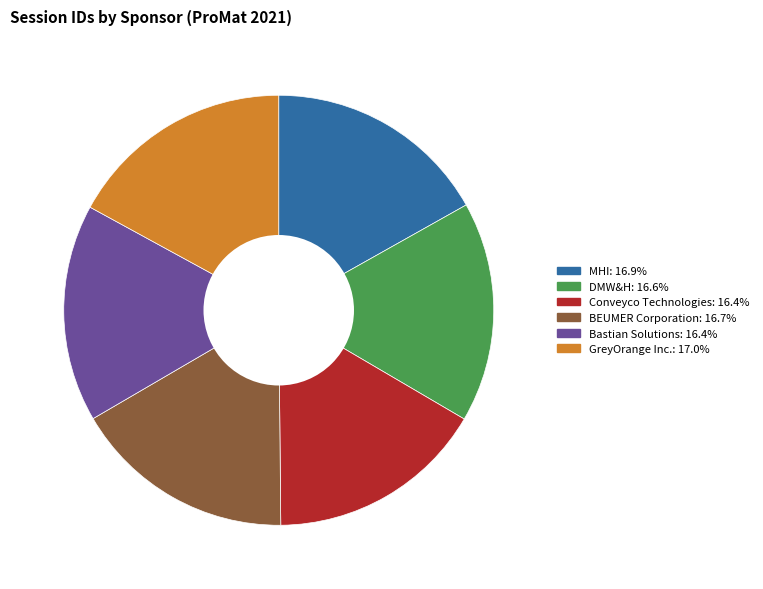

How many segments does this pie chart have?

6